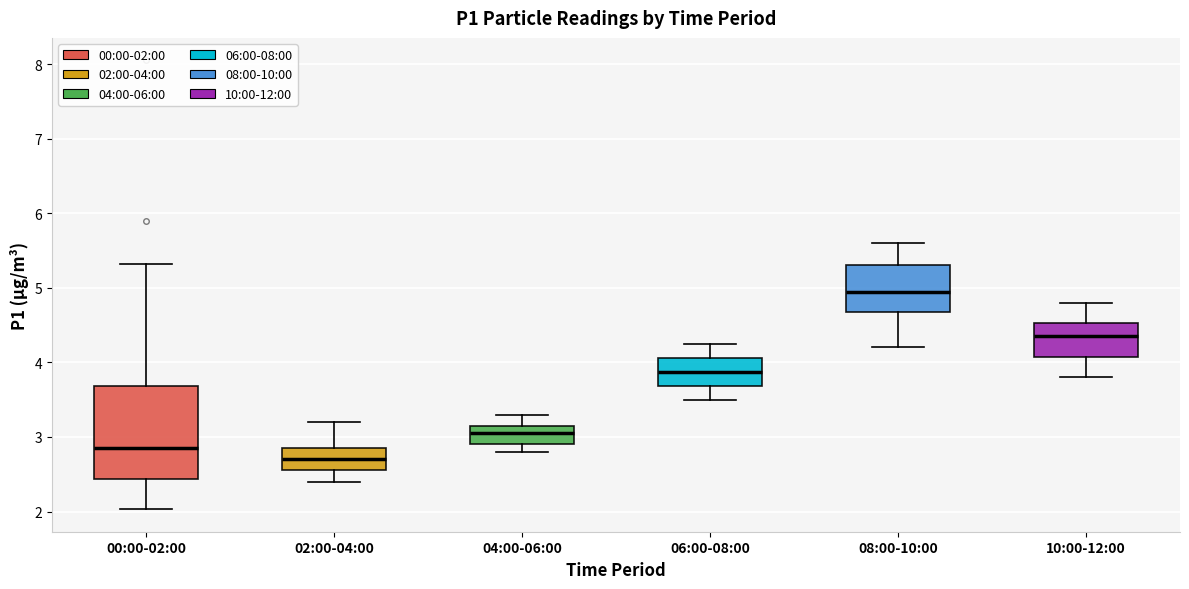

Reading left to right, read every box against the y-axis: the position of its median line, the range the box covers, and the ends of its whiskers. The values are not printed on the chart, so give them approximately, as read against the axis.

00:00-02:00: median 2.9, box 2.4 to 3.7, whiskers 2.0 to 5.3
02:00-04:00: median 2.7, box 2.6 to 2.9, whiskers 2.4 to 3.2
04:00-06:00: median 3.1, box 2.9 to 3.2, whiskers 2.8 to 3.3
06:00-08:00: median 3.9, box 3.7 to 4.1, whiskers 3.5 to 4.3
08:00-10:00: median 5.0, box 4.7 to 5.3, whiskers 4.2 to 5.6
10:00-12:00: median 4.4, box 4.1 to 4.5, whiskers 3.8 to 4.8